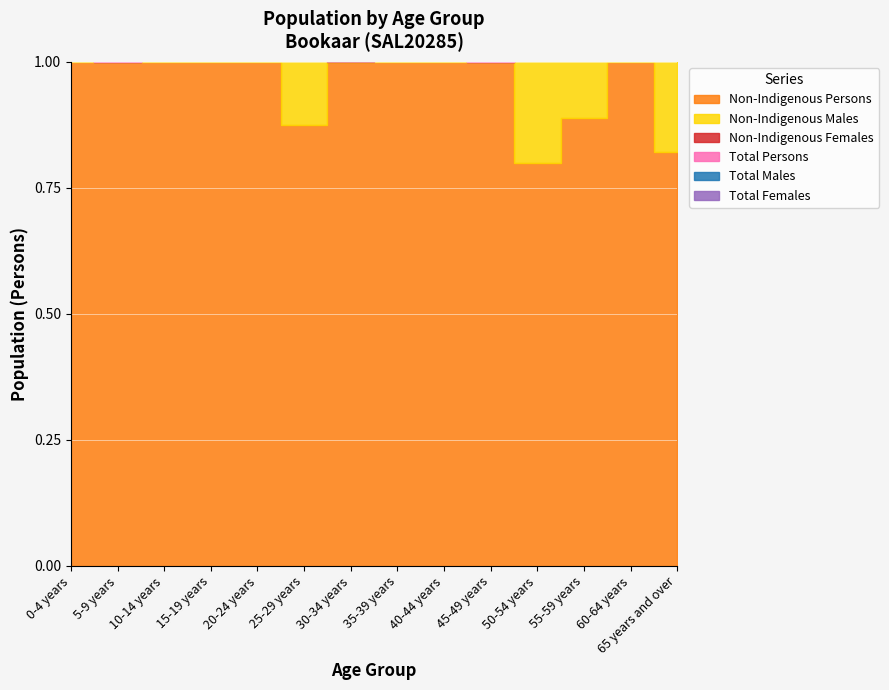

At which category is the sum across all series the highest?

65 years and over